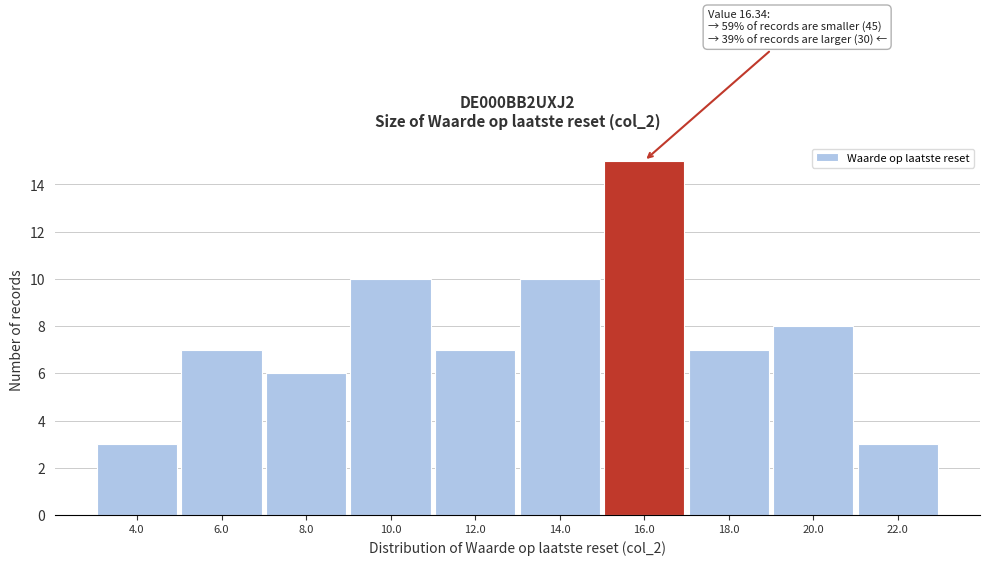

Reading left to right, list all the values displayed in this chart.

4.0=3	6.0=7	8.0=6	10.0=10	12.0=7	14.0=10	16.0=15	18.0=7	20.0=8	22.0=3